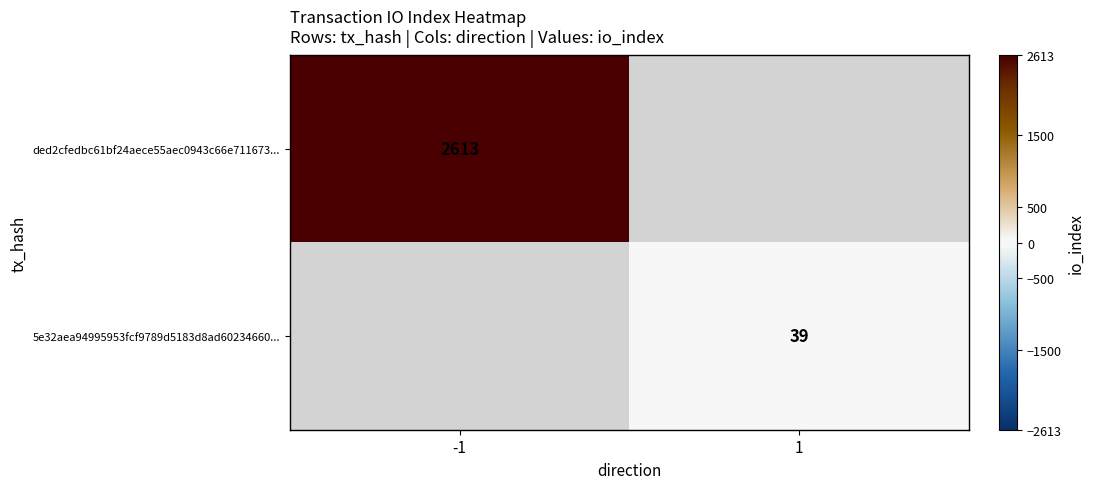

The value of 5e32aea94995953fcf9789d5183d8ad60234660... at 1 is 55. True or false?

False